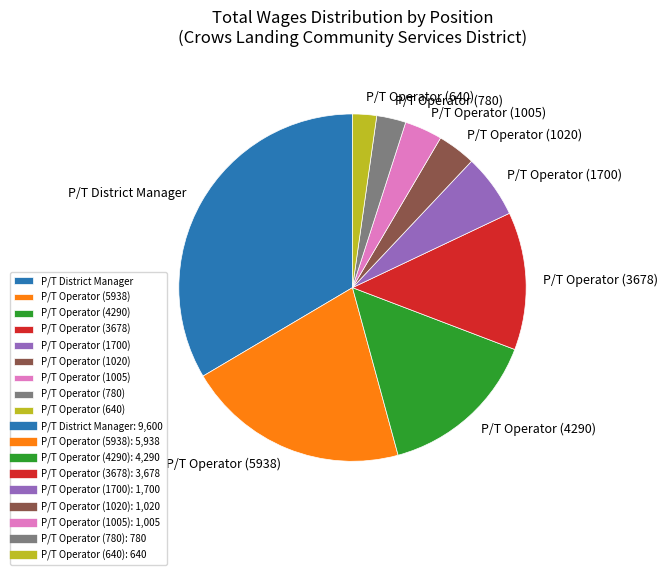

Does P/T Operator (780) represent more than half of the total?

No